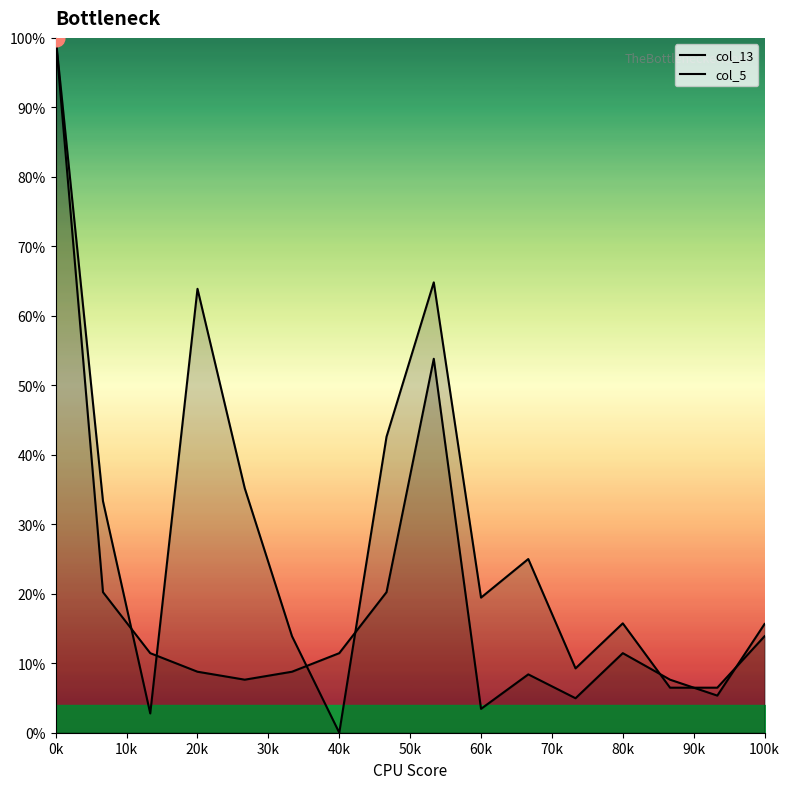

At which label does col_5 first exceed 19?

0k